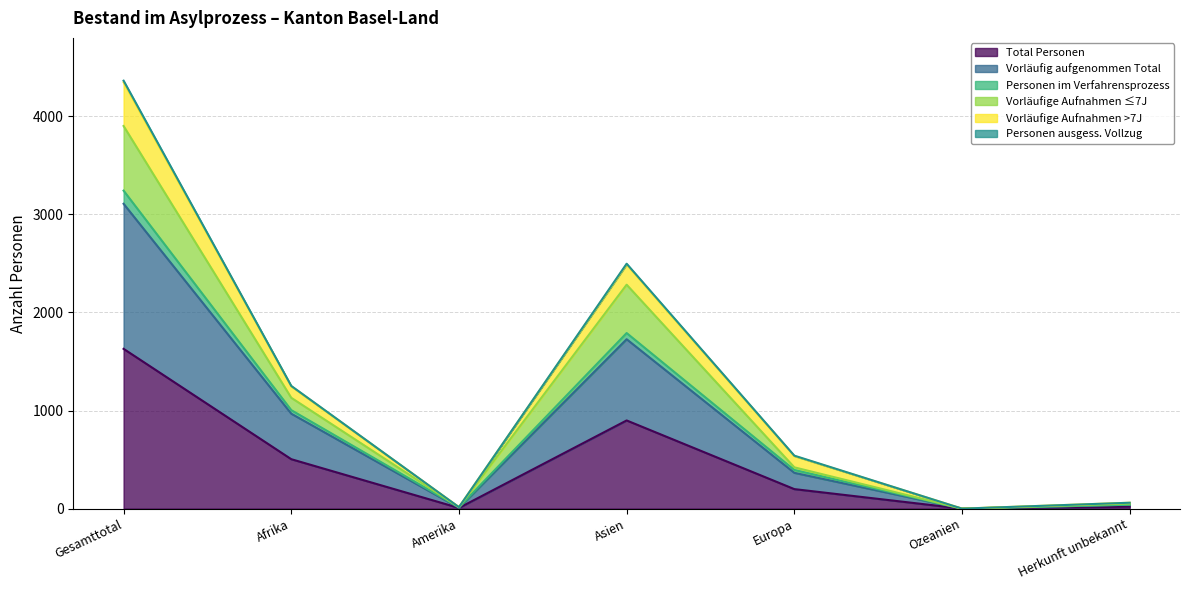

Between Amerika and Herkunft unbekannt, which is larger?

Herkunft unbekannt